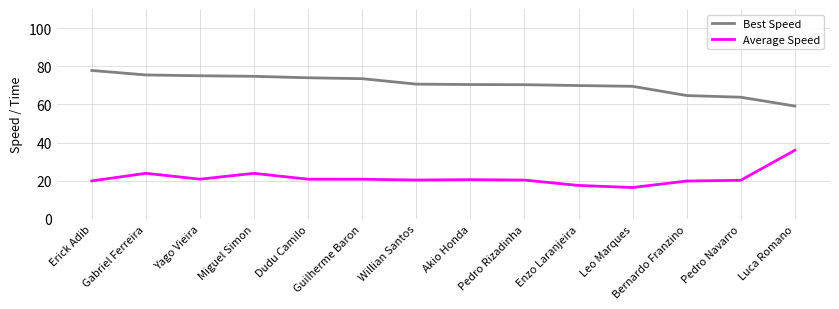

At how many categories does at least one series exceed 40?

14